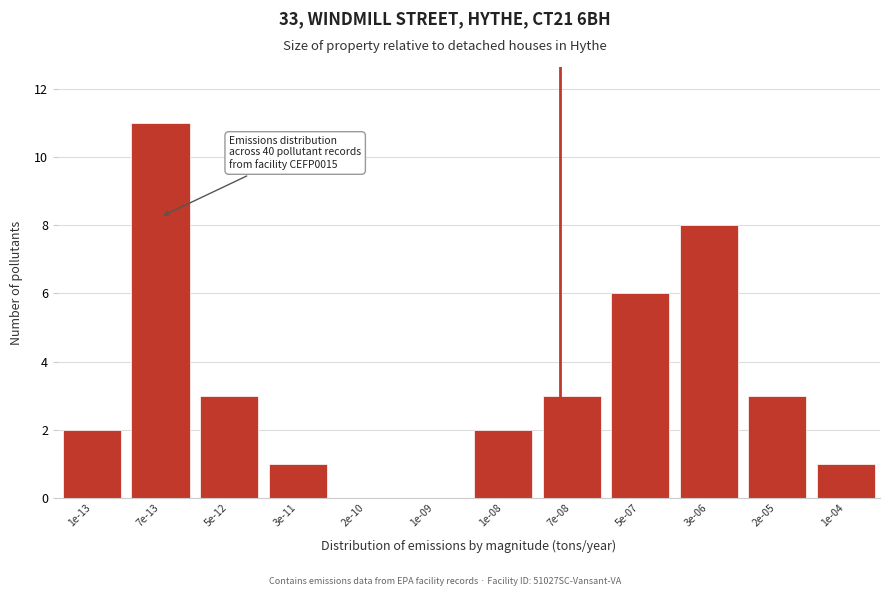

Reading right to left, what are all the values shown in this chart?

1e-04=1	2e-05=3	3e-06=8	5e-07=6	7e-08=3	1e-08=2	1e-09=0	2e-10=0	3e-11=1	5e-12=3	7e-13=11	1e-13=2